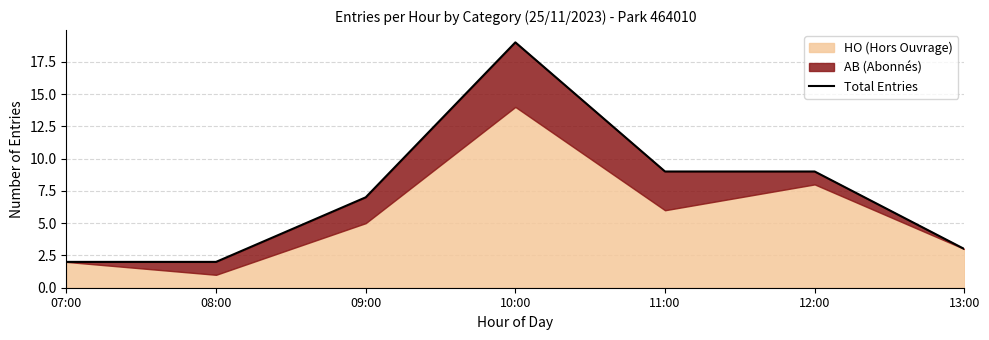

What is the difference between the values at 09:00 and 11:00?

2